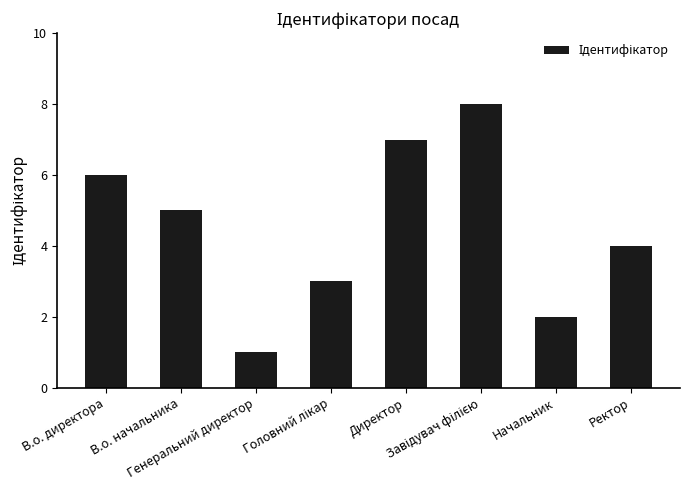

At which label is the value closest to 4?

Ректор